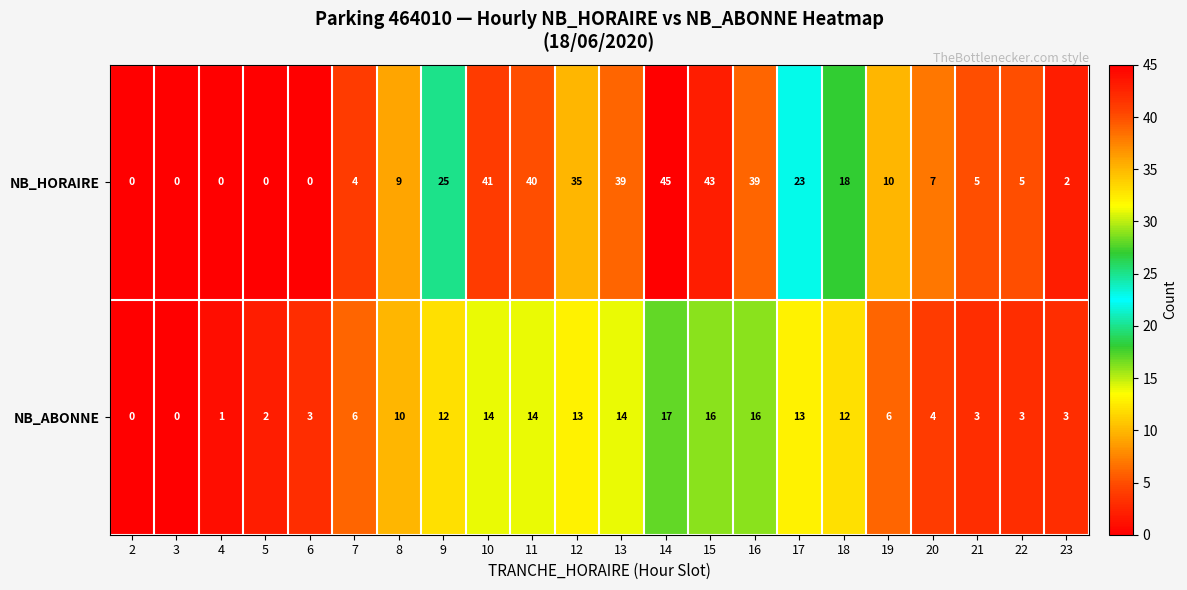

Which label corresponds to the largest value in the chart?

14